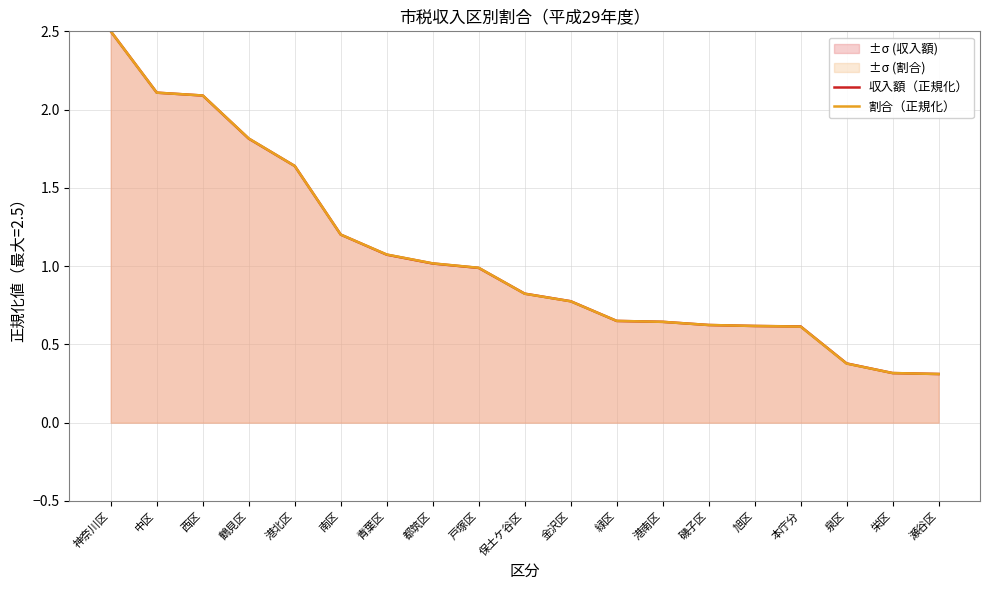

At how many categories does at least one series exceed 0?

19